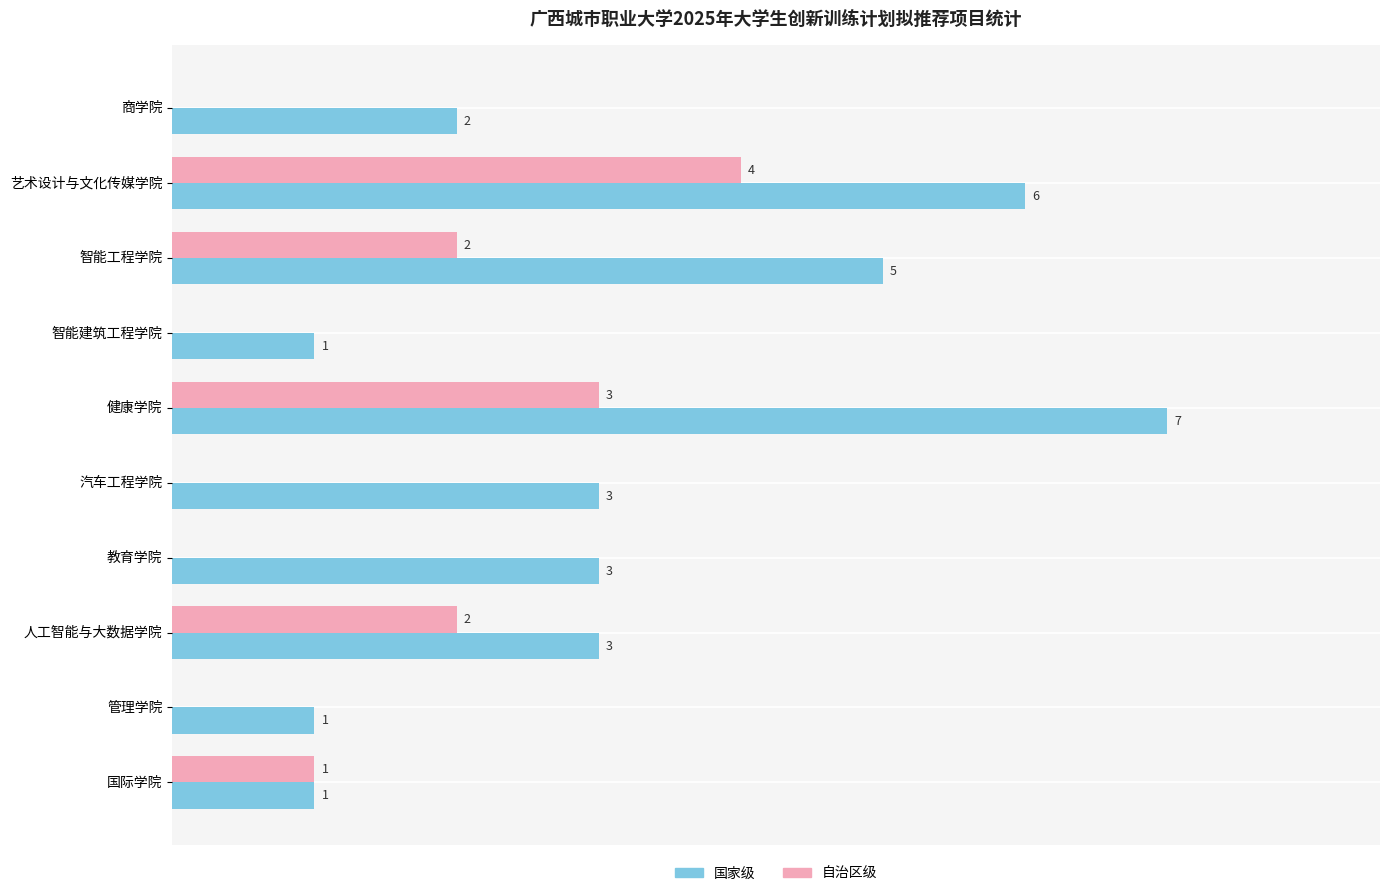

Which series has the largest total across all categories?

国家级